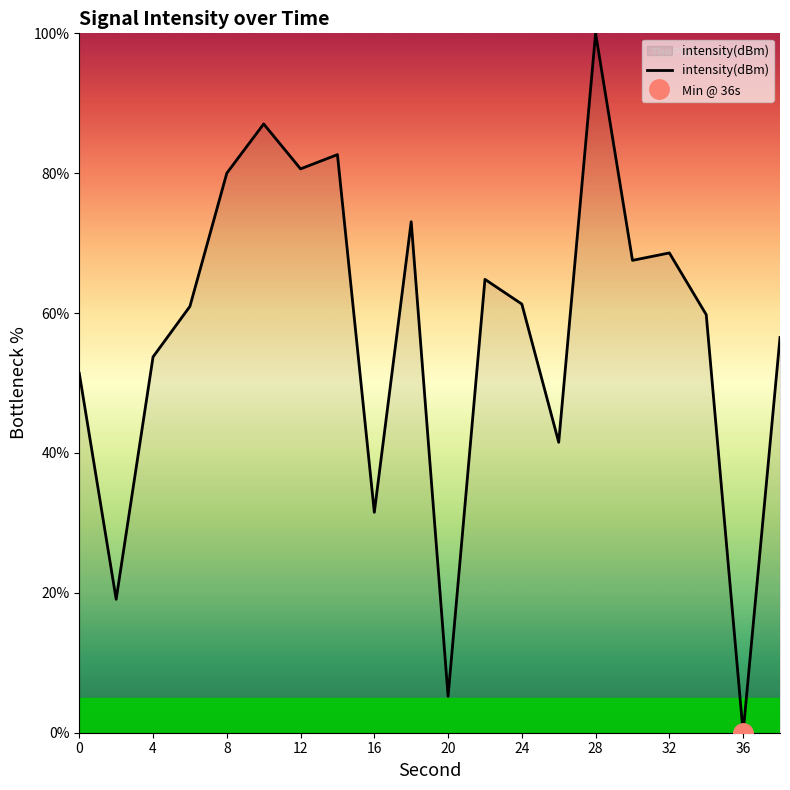

What is the highest value of the intensity(dBm) series?

100.0